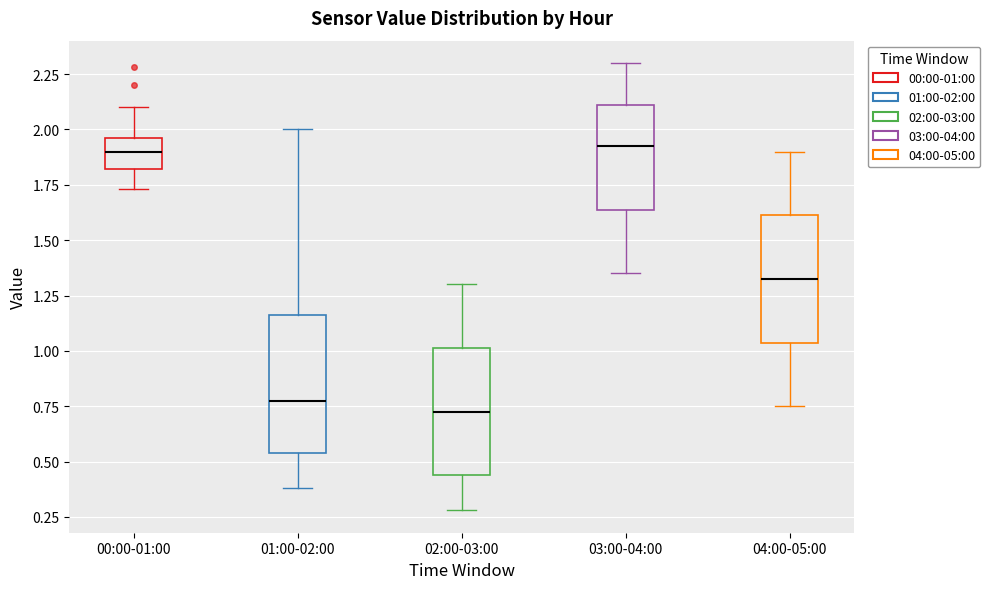

Reading left to right, transcribe this box plot: for each box, give where its median line is, the range the box spans, and where its two whiskers end, as read against the y-axis. The values are not printed on the chart, so give them approximately, as read against the axis.

00:00-01:00: median 1.90, box 1.80 to 1.95, whiskers 1.75 to 2.10
01:00-02:00: median 0.80, box 0.55 to 1.15, whiskers 0.40 to 2.00
02:00-03:00: median 0.75, box 0.45 to 1.00, whiskers 0.30 to 1.30
03:00-04:00: median 1.95, box 1.65 to 2.10, whiskers 1.35 to 2.30
04:00-05:00: median 1.35, box 1.05 to 1.60, whiskers 0.75 to 1.90